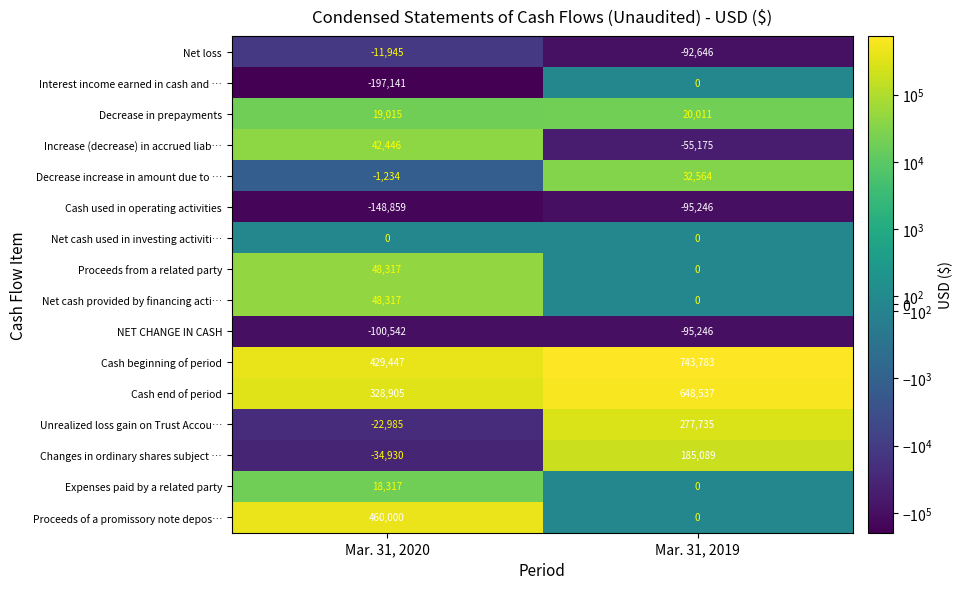

What is the approximate value of Cash beginning of period at Mar. 31, 2019?

743783